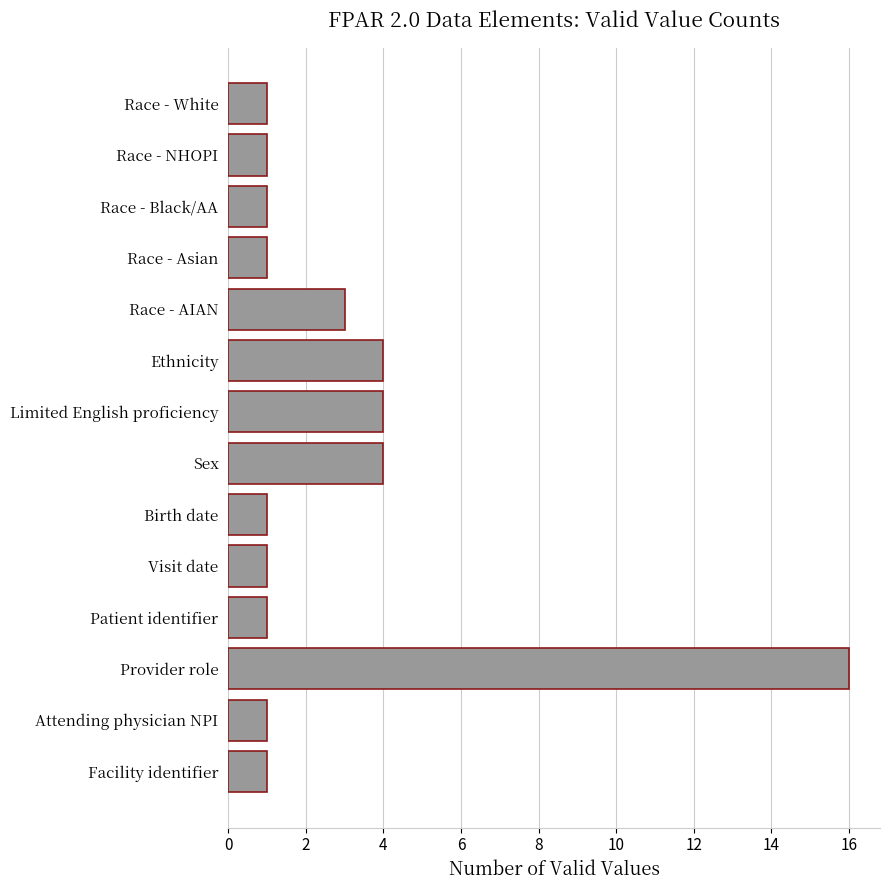

What is the maximum value shown in the chart?

16